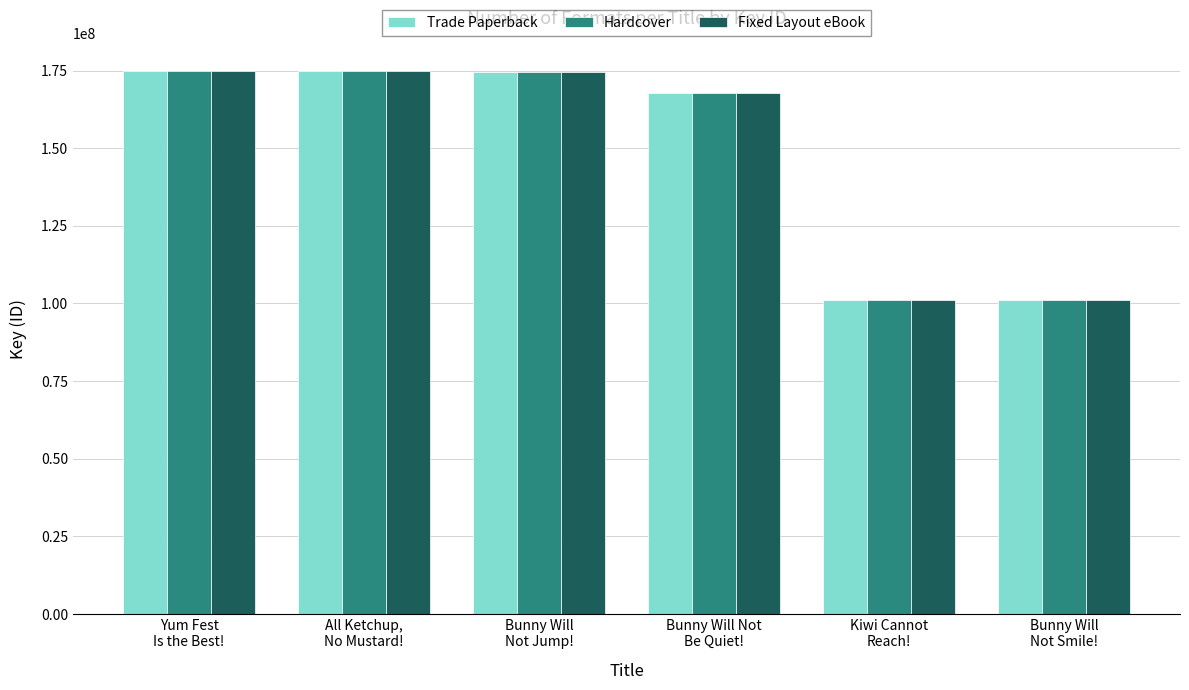

What is the minimum value for Fixed Layout eBook?

101143663